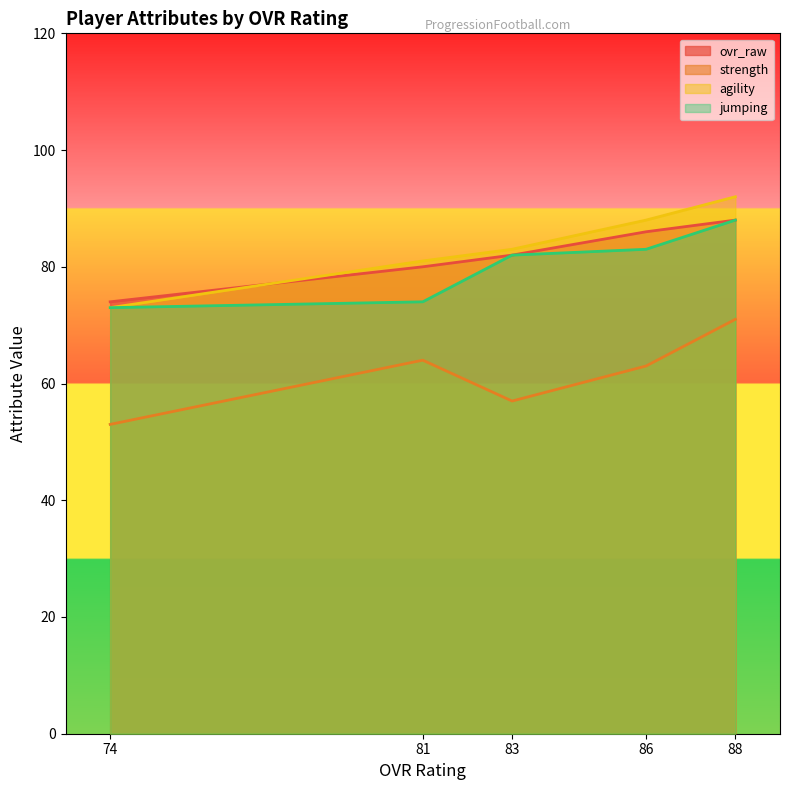

Is the value of jumping at 74 greater than the value of strength at 88?

Yes